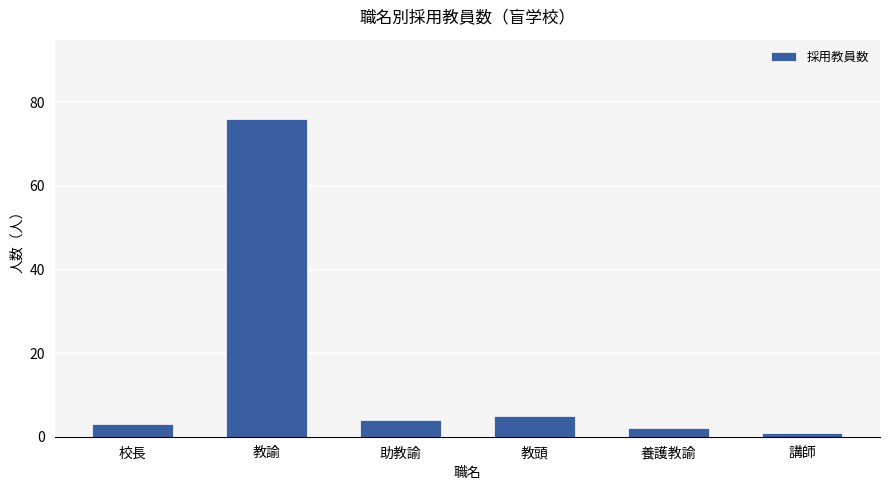

Reading left to right, extract all data points from this chart.

3	76	4	5	2	1